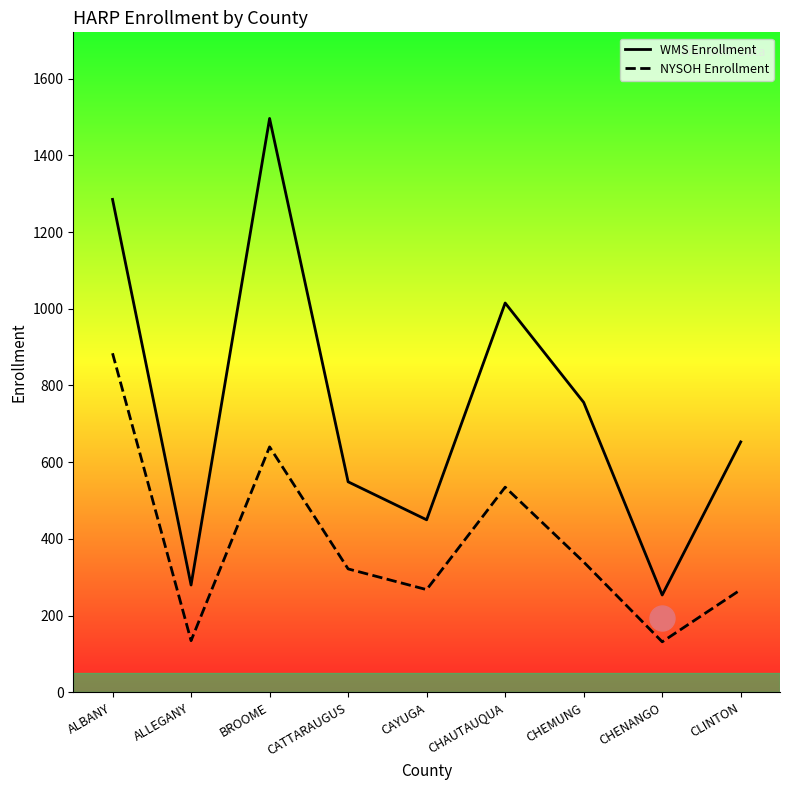

Which label corresponds to the largest value in the chart?

BROOME